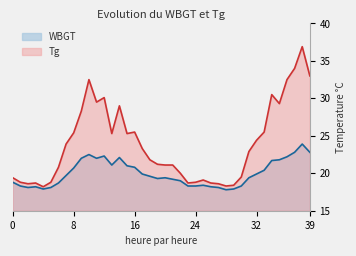

What is the lowest value of the WBGT series?

17.8